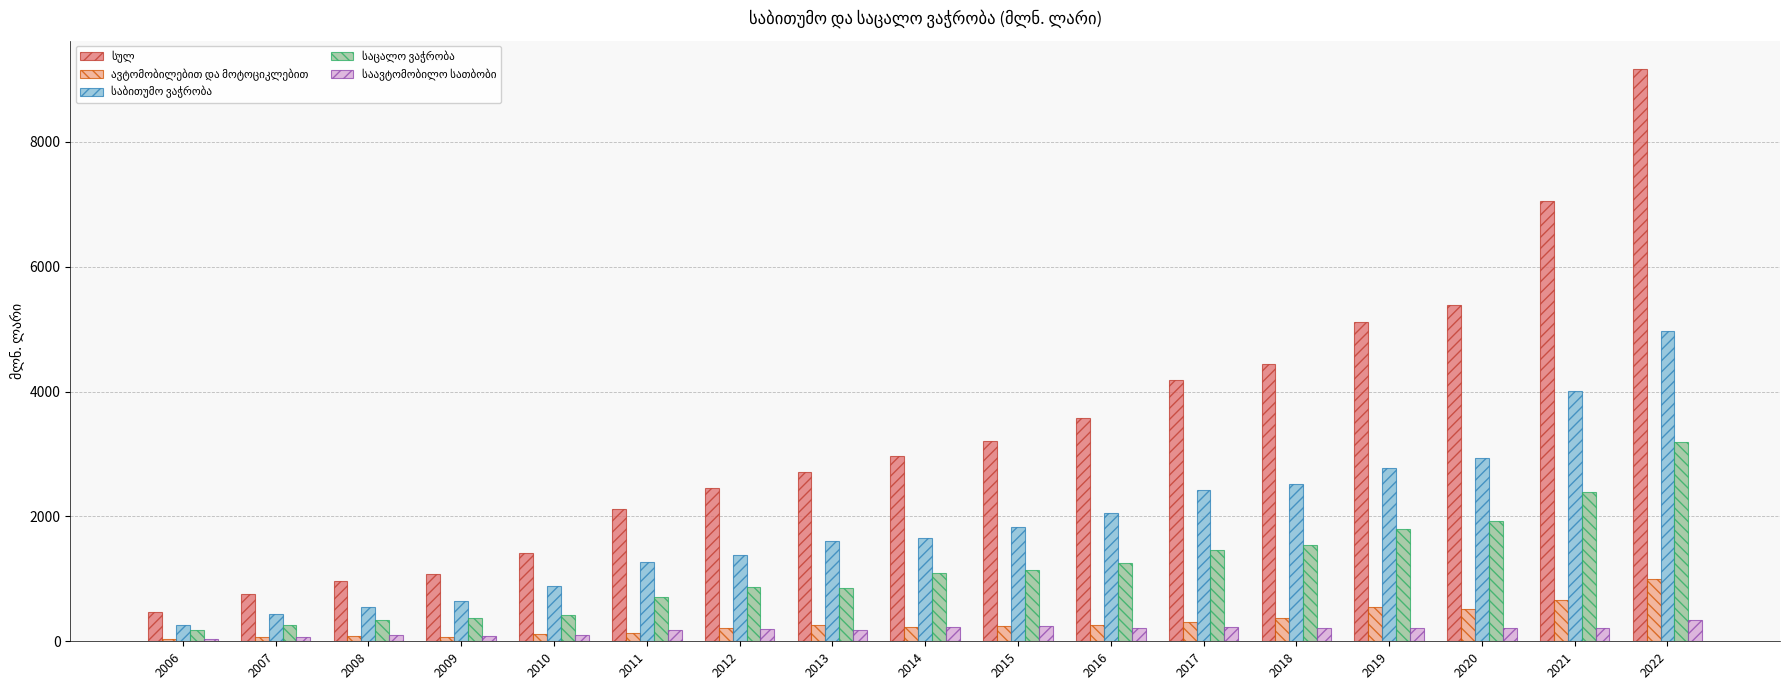

What is the spread (max minus min) of values at 2015?

2974.0